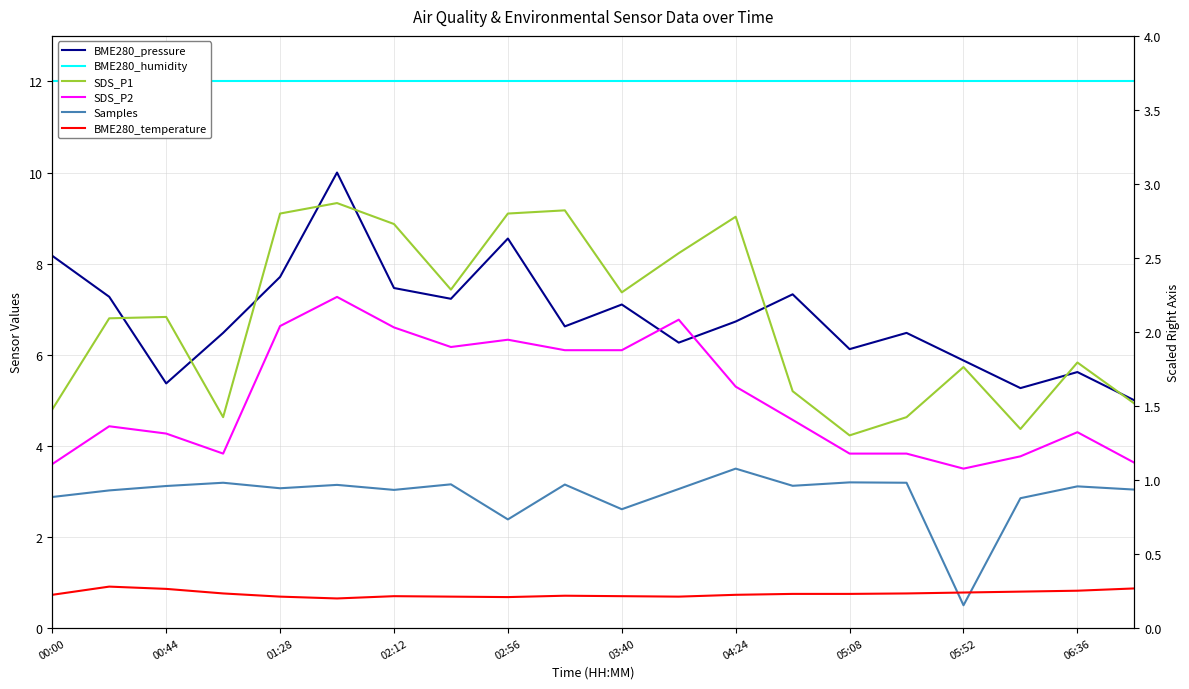

What is the sum of all Samples values?

58.3